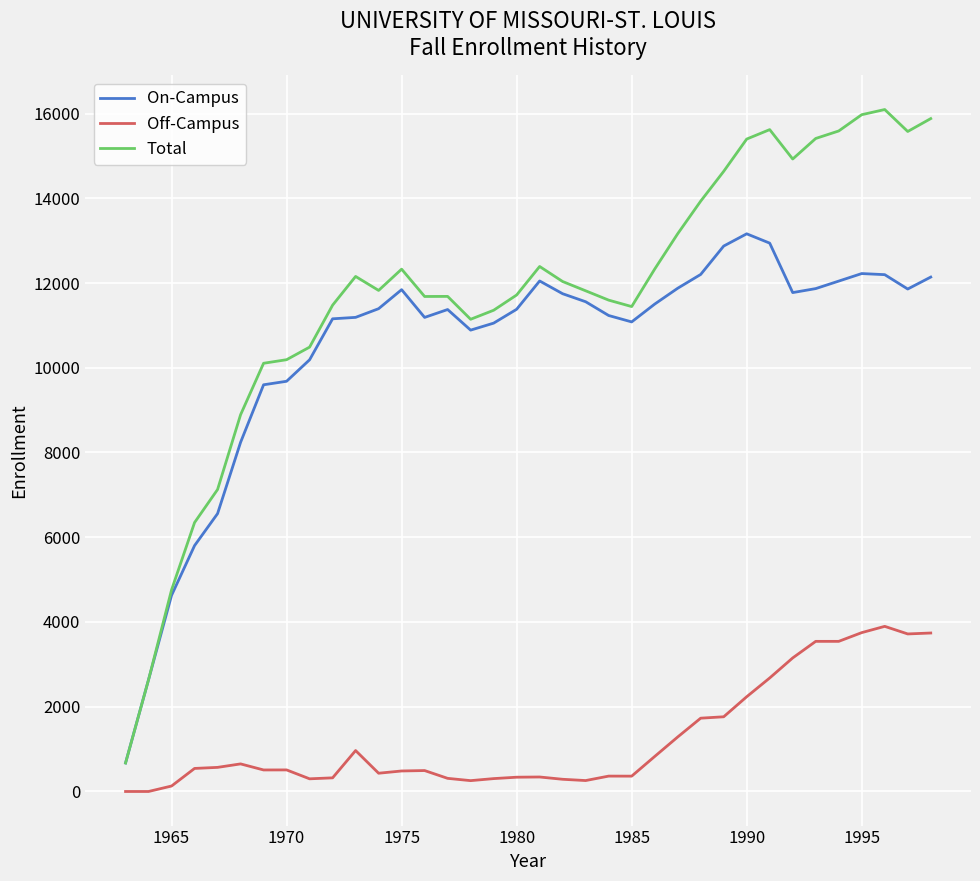

True or false: On-Campus and Off-Campus cross at least once.

False